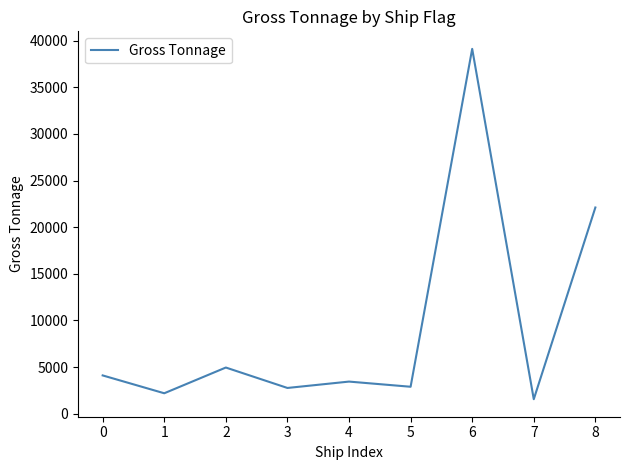

What is the greatest value displayed?

39126